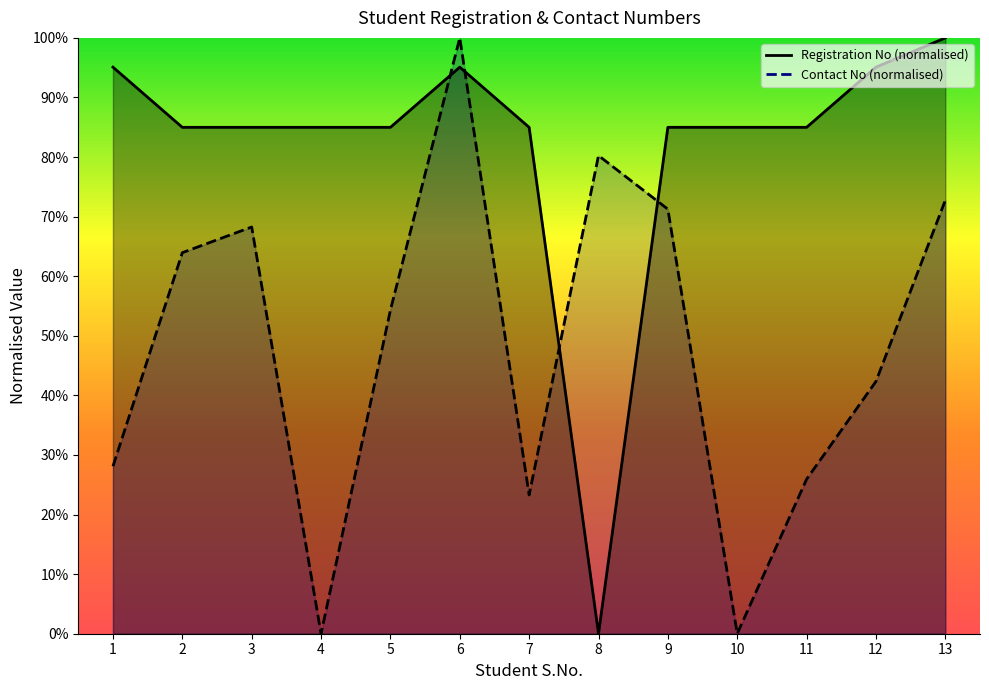

True or false: Registration No has more than 1 interior local peaks.

True